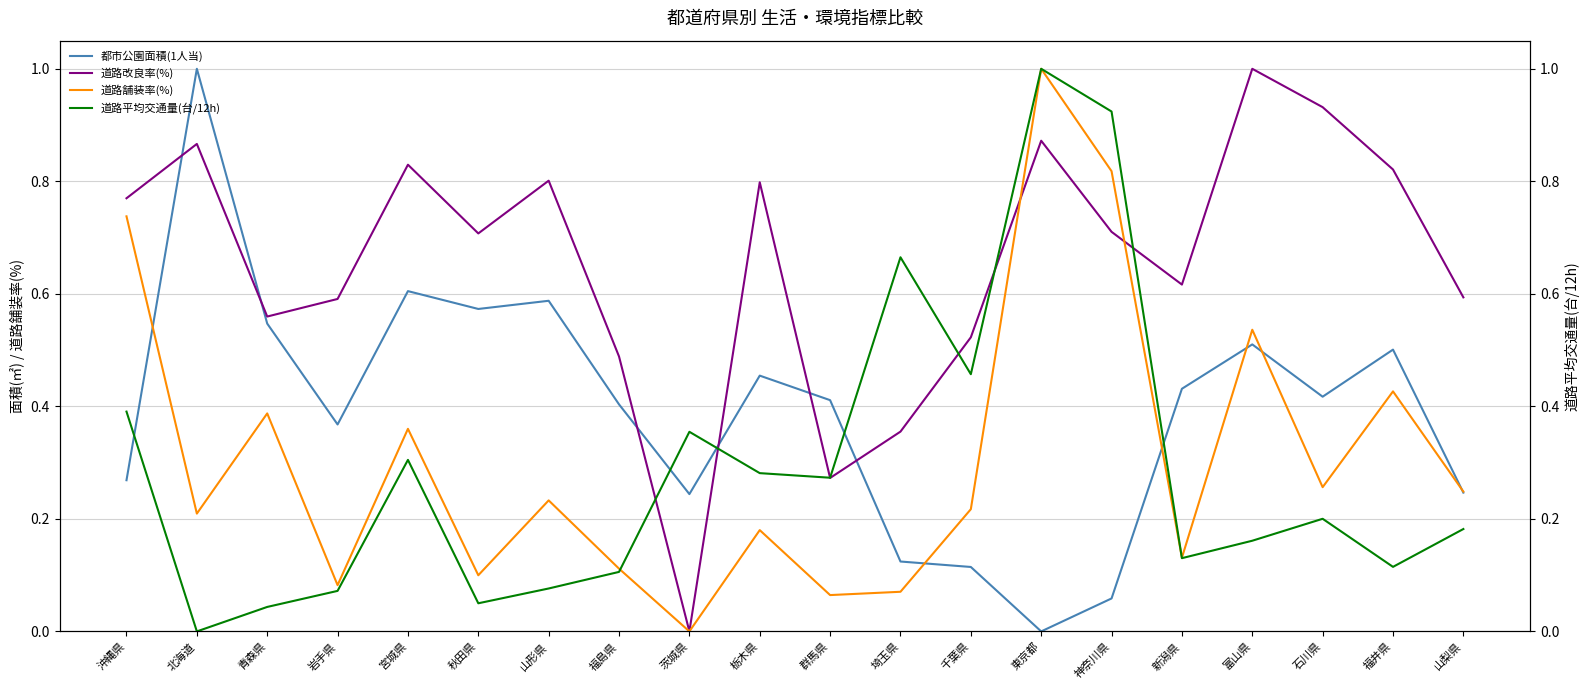

What is the sum of all 都市公園面積(1人当) values?

7.9